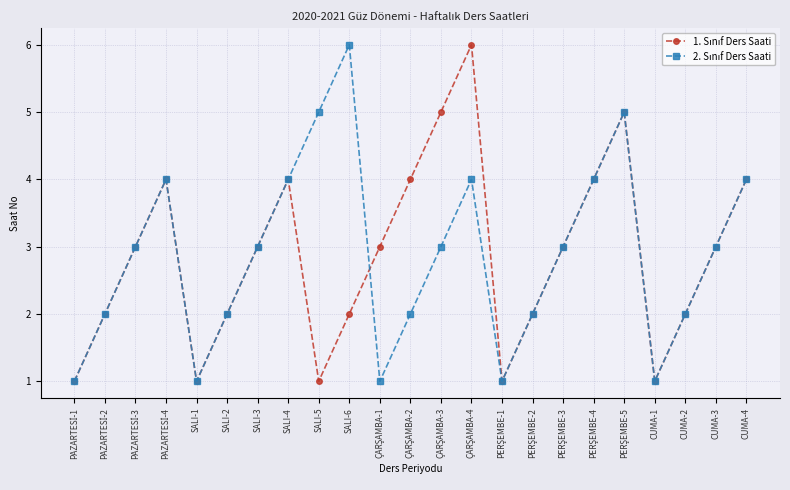

What position from the right is SALI-6?

14